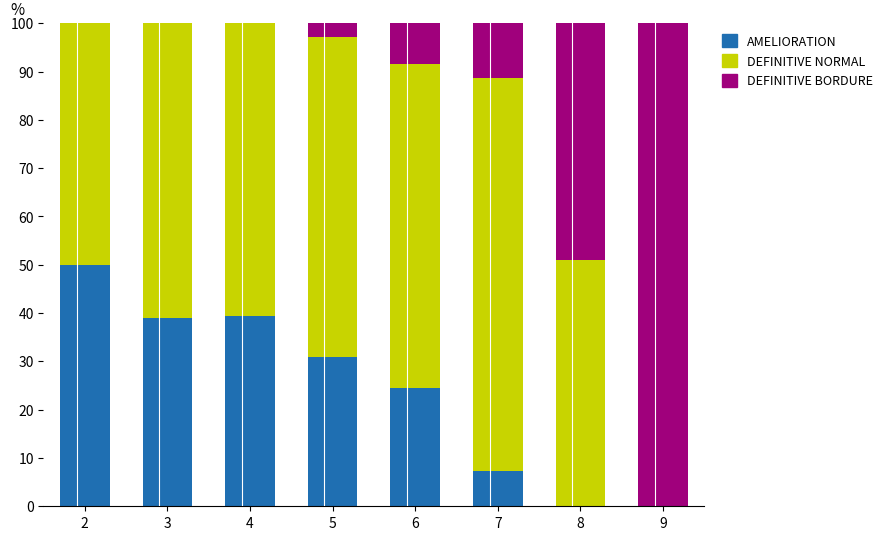

Does the chart contain stacked bars?

Yes